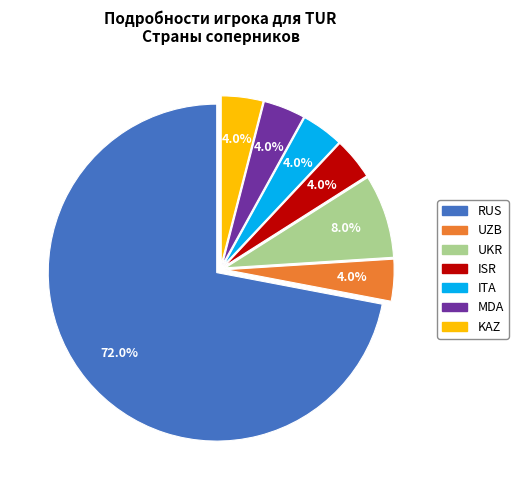

The RUS slice represents 1% of the pie. True or false?

False